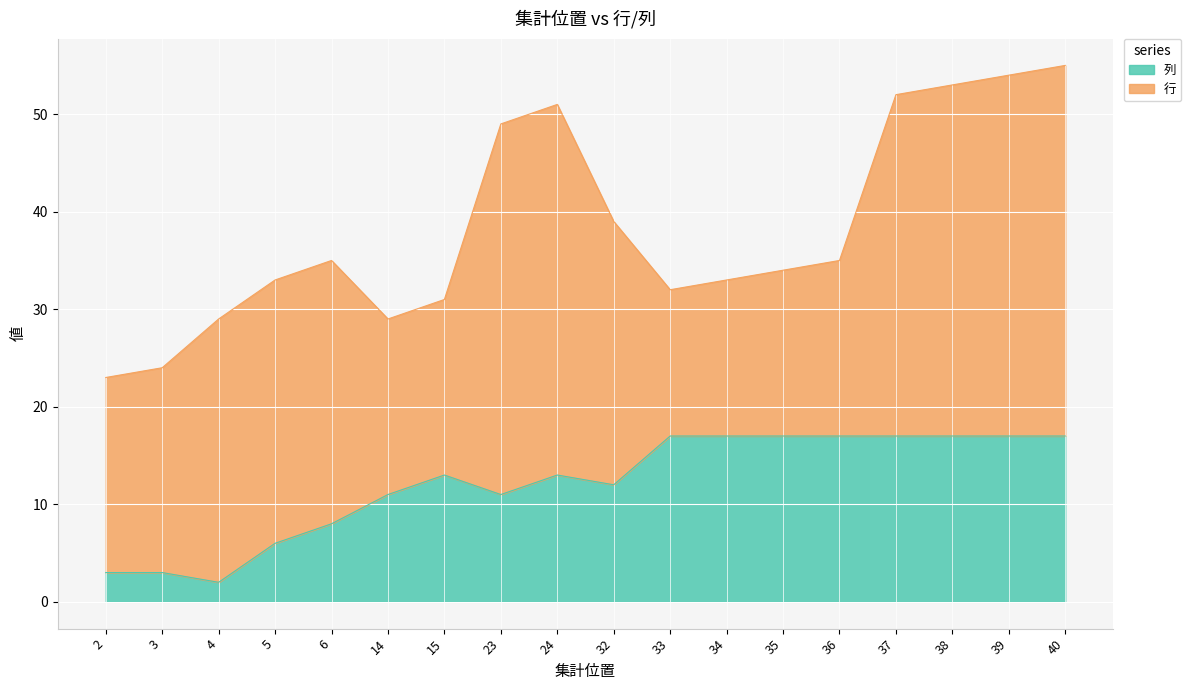

Where does the data first go above 13?

33